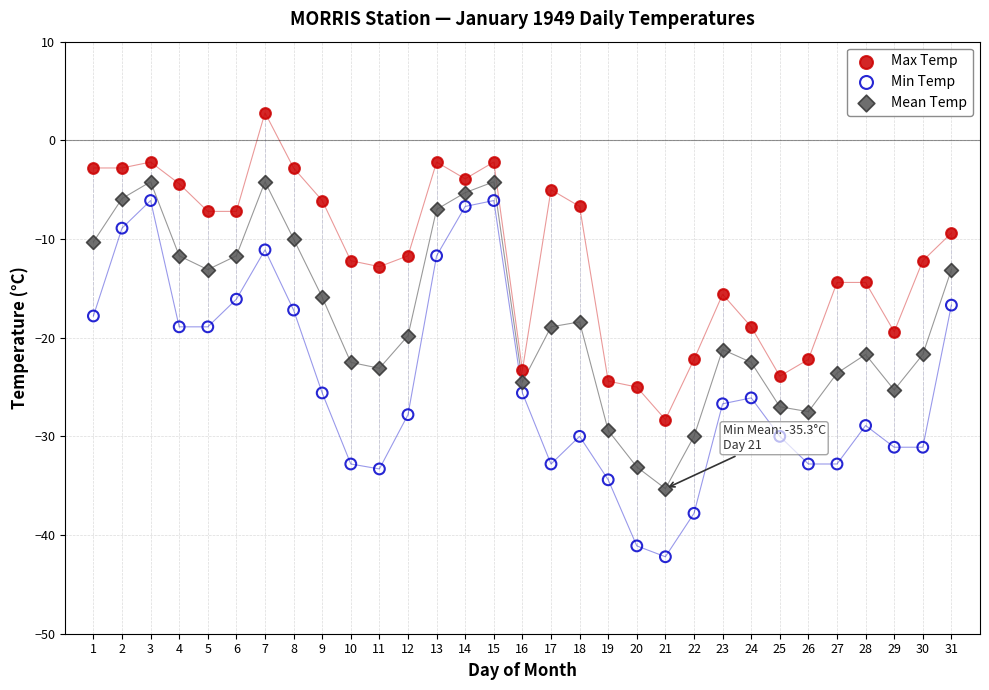

What are all the series names shown in the legend?

Max Temp, Min Temp, Mean Temp